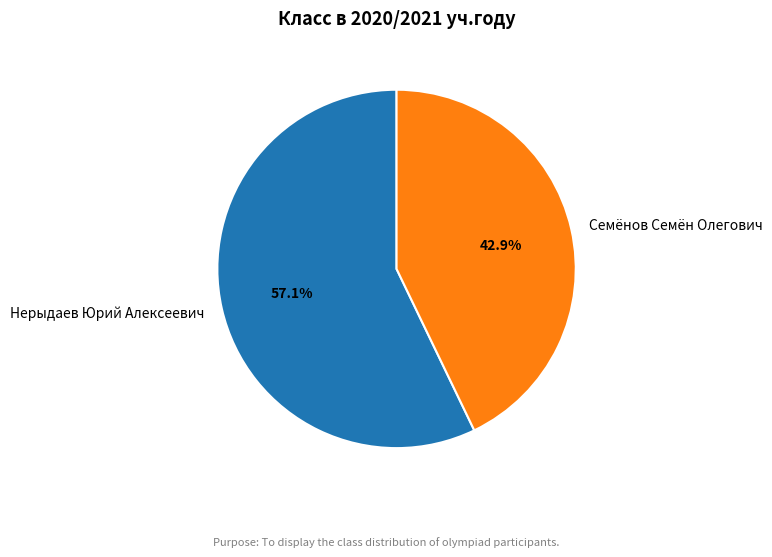

Rank the categories by value from highest to lowest.

Нерыдаев Юрий Алексеевич, Семёнов Семён Олегович